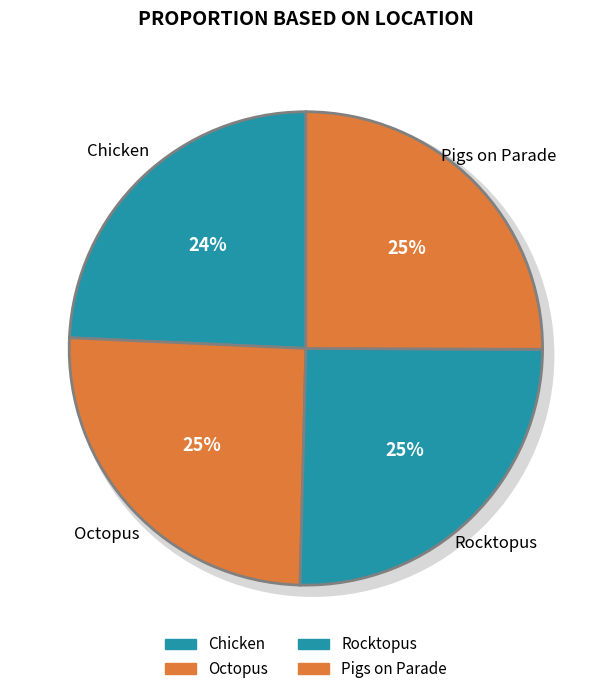

Count the number of slices in the pie.

4